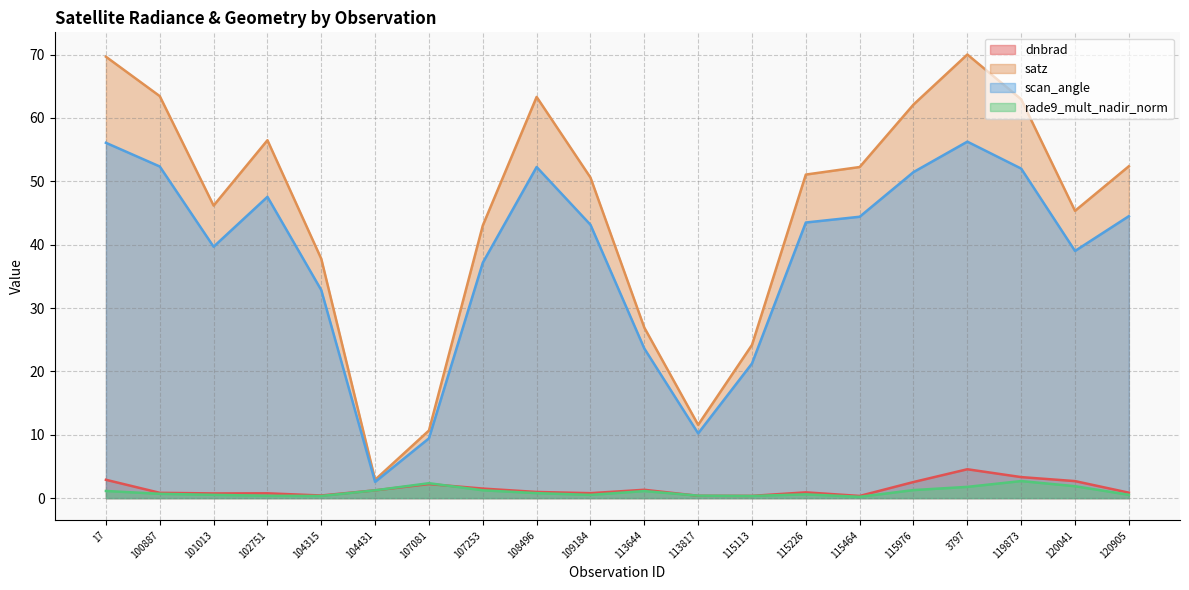

What is the minimum value shown in the chart?

0.2